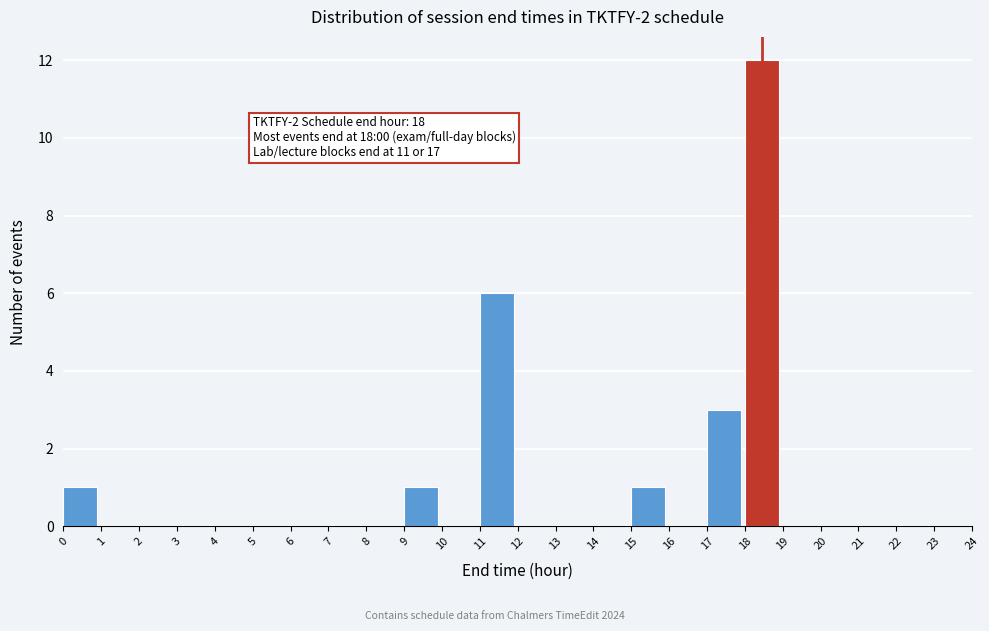

Over which range of the x-axis is the bar tallest?

18 to 19